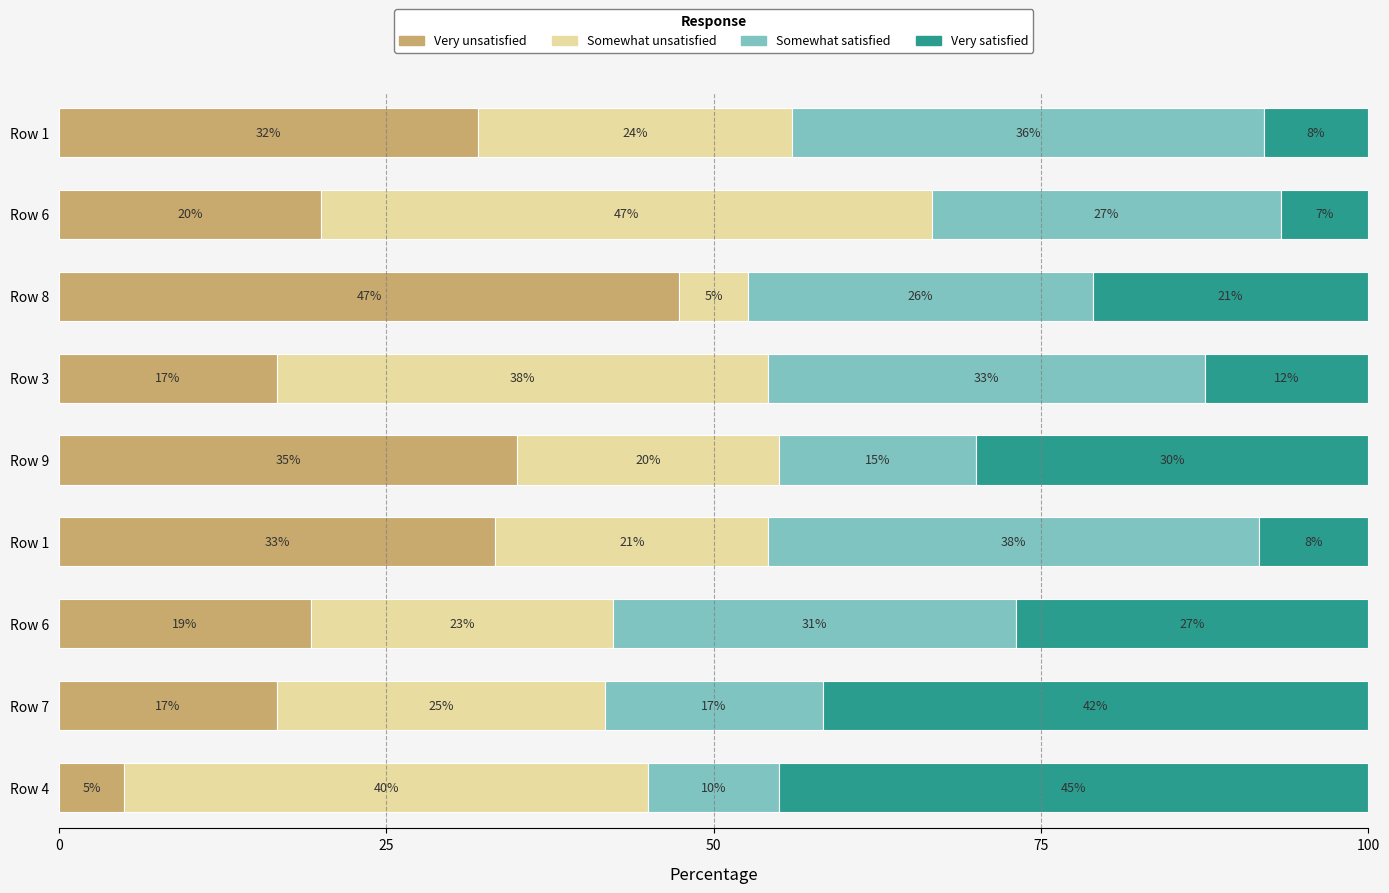

What is the value of the Somewhat satisfied bar at the 6th from the left?

37.5